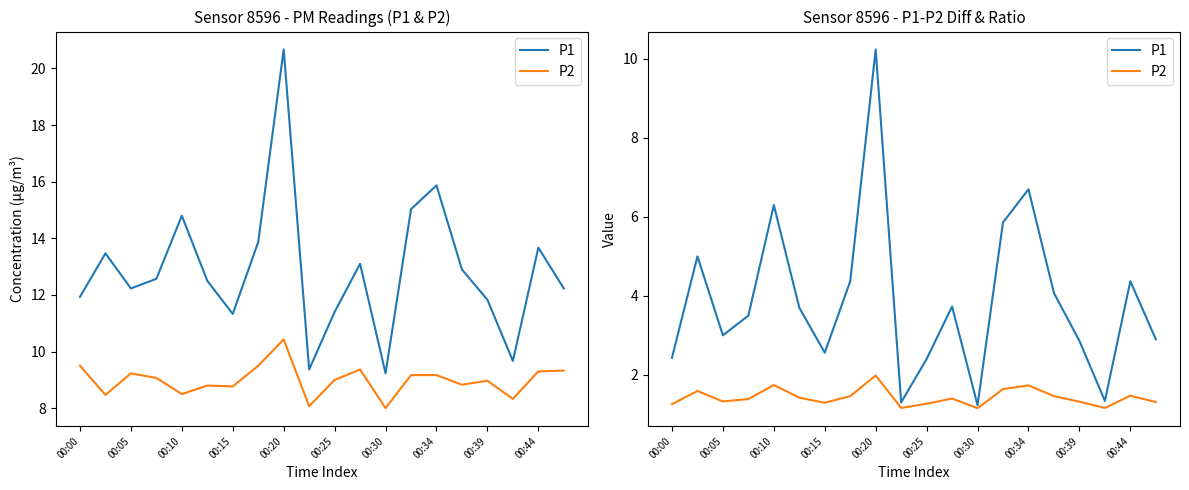

What is the sum of all P1 values?

77.9